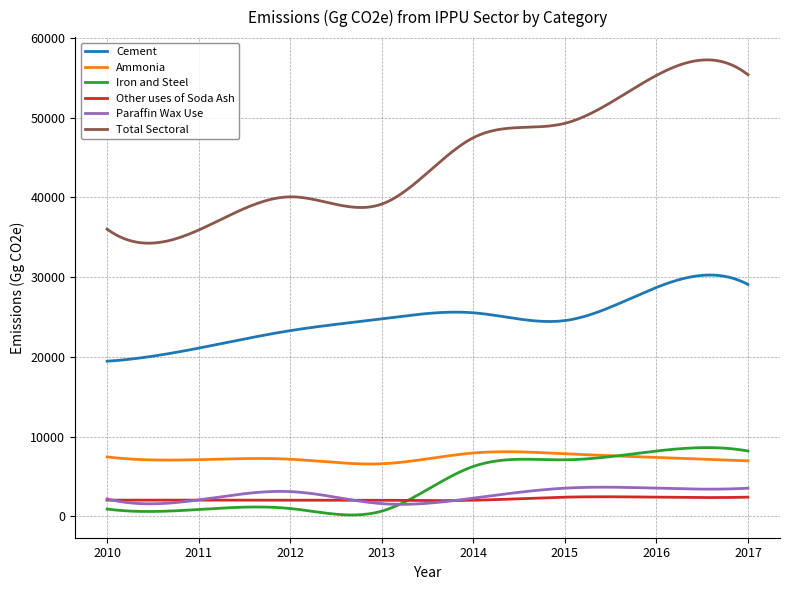

Which series has the widest spread of values?

Total Sectoral